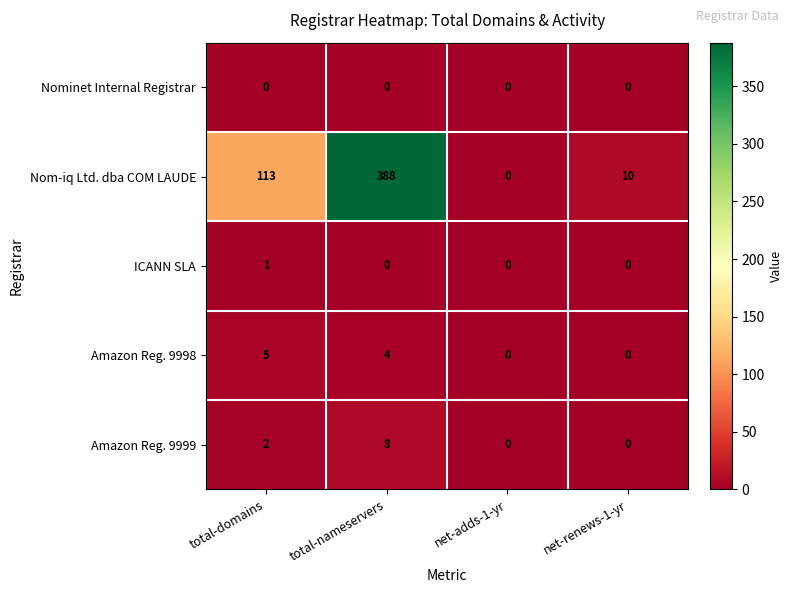

Which series has the widest spread of values?

Nom-iq Ltd. dba COM LAUDE